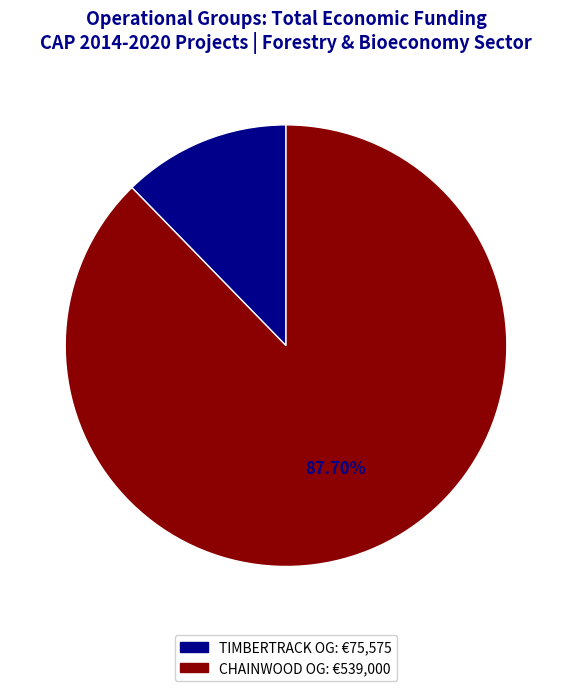

Is there any slice that represents more than half of the pie?

Yes